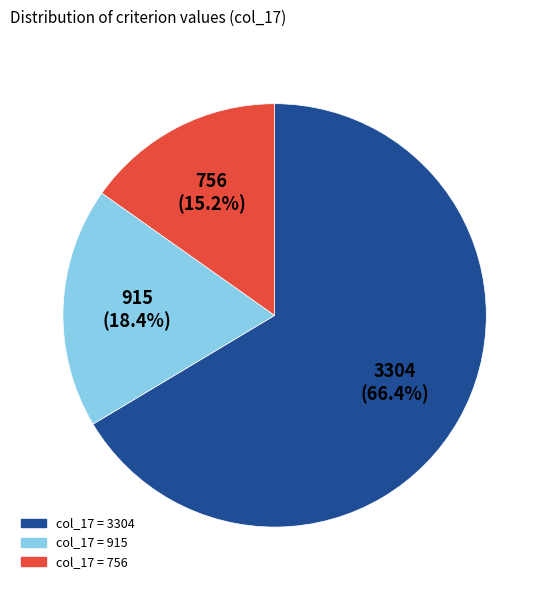

Count the number of slices in the pie.

3